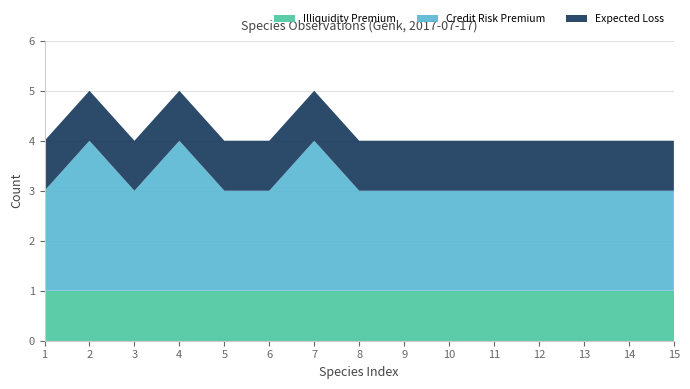

Reading left to right, extract all data points from this chart.

Illiquidity Premium: 1=1	2=1	3=1	4=1	5=1	6=1	7=1	8=1	9=1	10=1	11=1	12=1	13=1	14=1	15=1
Credit Risk Premium: 1=2	2=3	3=2	4=3	5=2	6=2	7=3	8=2	9=2	10=2	11=2	12=2	13=2	14=2	15=2
Expected Loss: 1=1	2=1	3=1	4=1	5=1	6=1	7=1	8=1	9=1	10=1	11=1	12=1	13=1	14=1	15=1